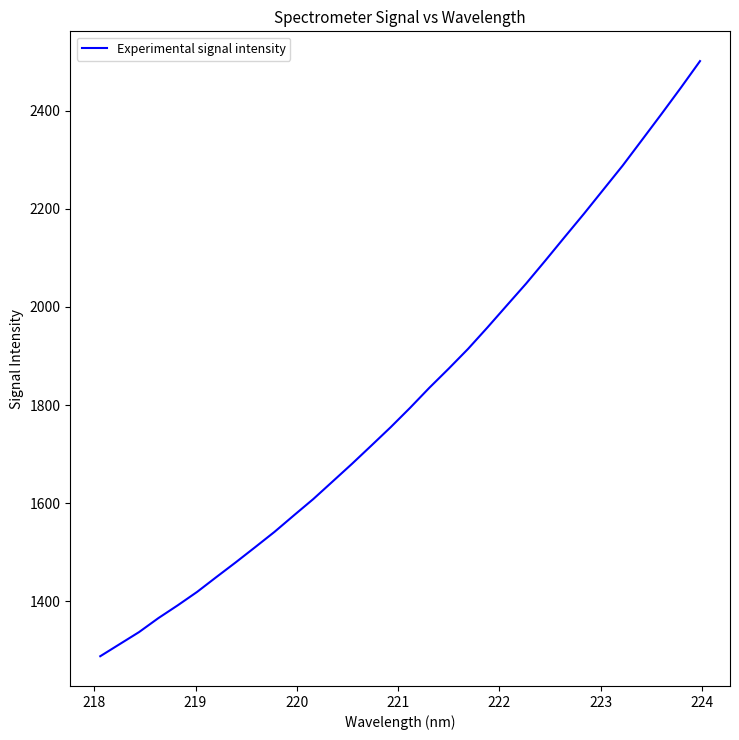

What is the smallest value displayed?

1288.0